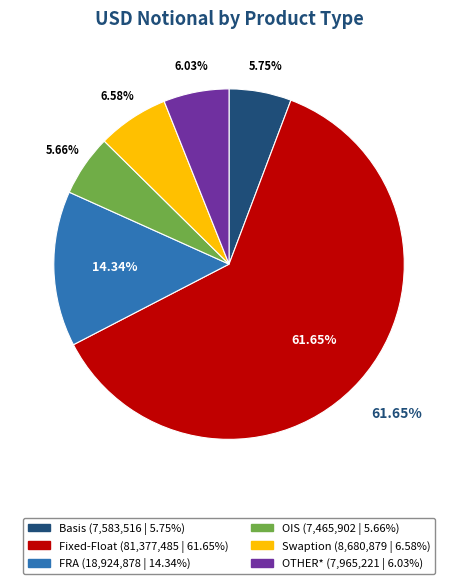

Between FRA and Fixed-Float, which is larger?

Fixed-Float